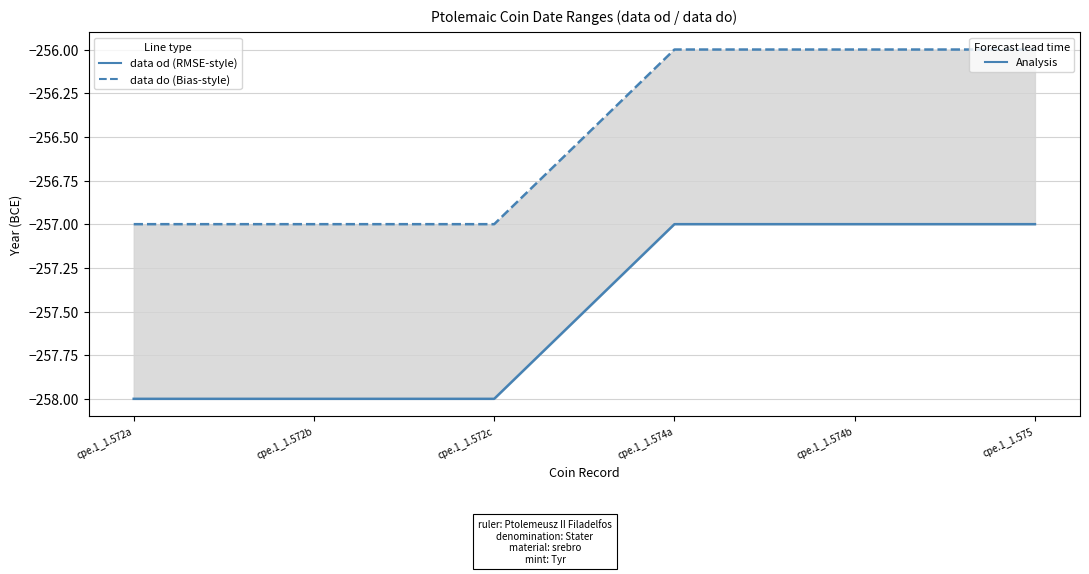

The data do series shows -256 at cpe.1_1.574b. True or false?

True